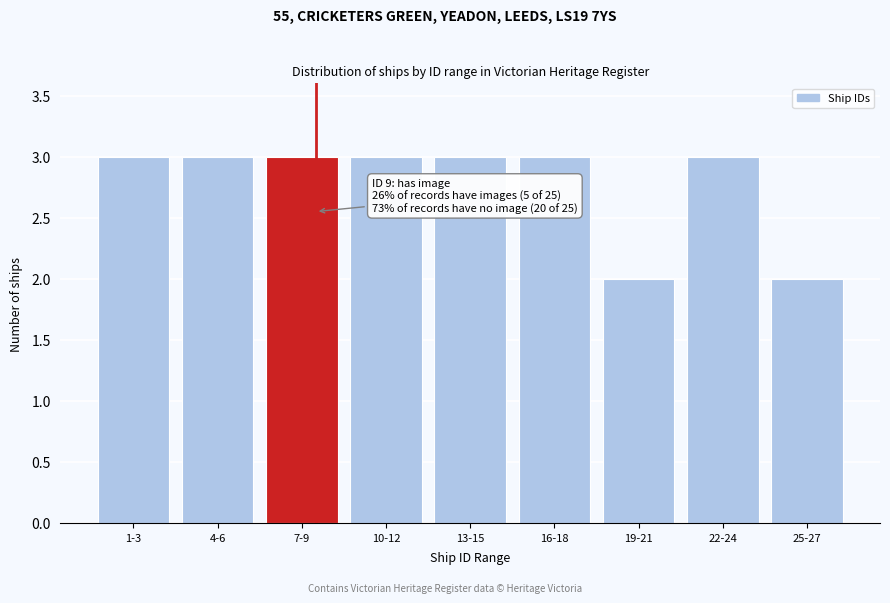

Reading right to left, list all the values displayed in this chart.

25-27=2	22-24=3	19-21=2	16-18=3	13-15=3	10-12=3	7-9=3	4-6=3	1-3=3